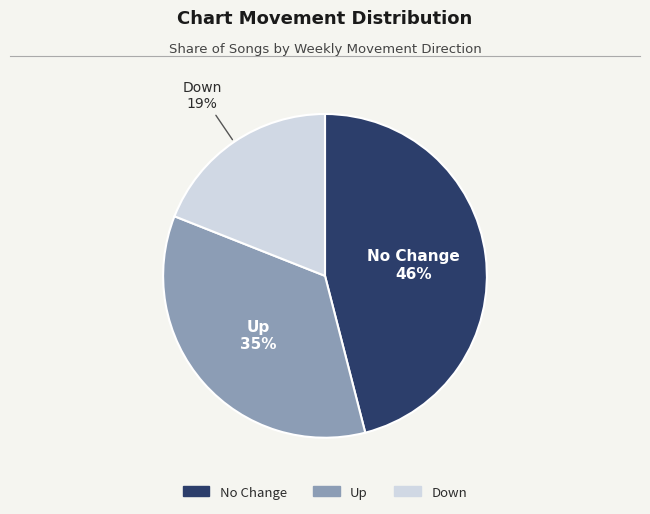

To the nearest percent, what is the difference between the largest and smallest slice percentages?

27%